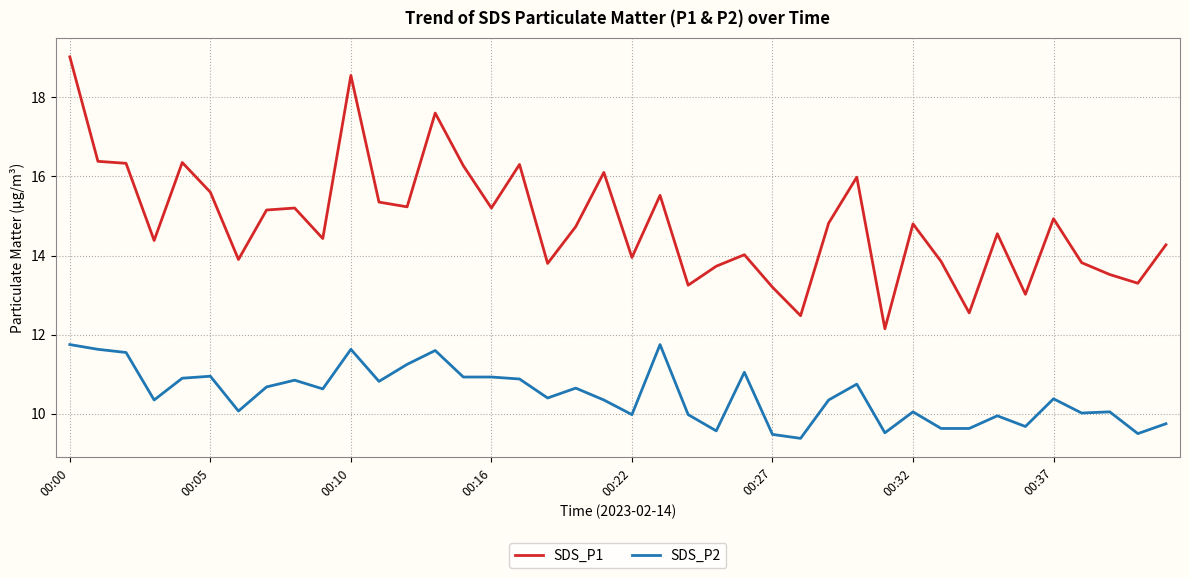

True or false: SDS_P1 and SDS_P2 intersect in this chart.

False